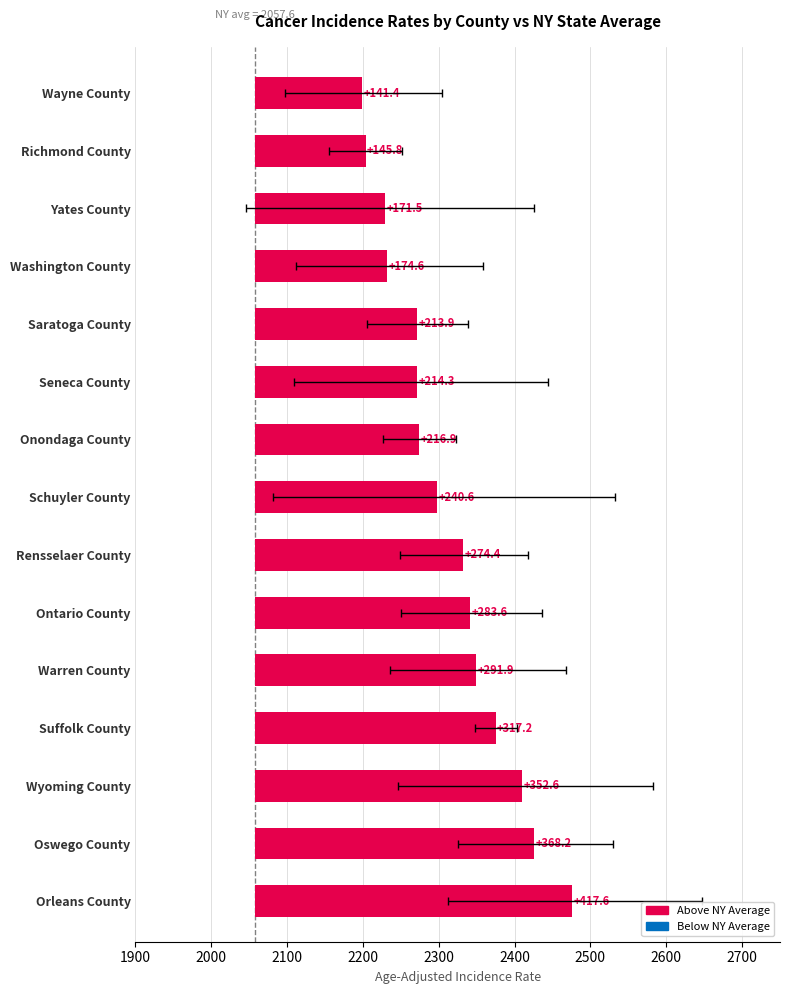

What position from the right is 14?

1